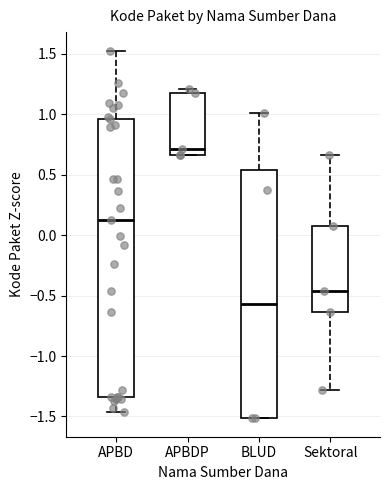

Which box has the lowest median line?

BLUD